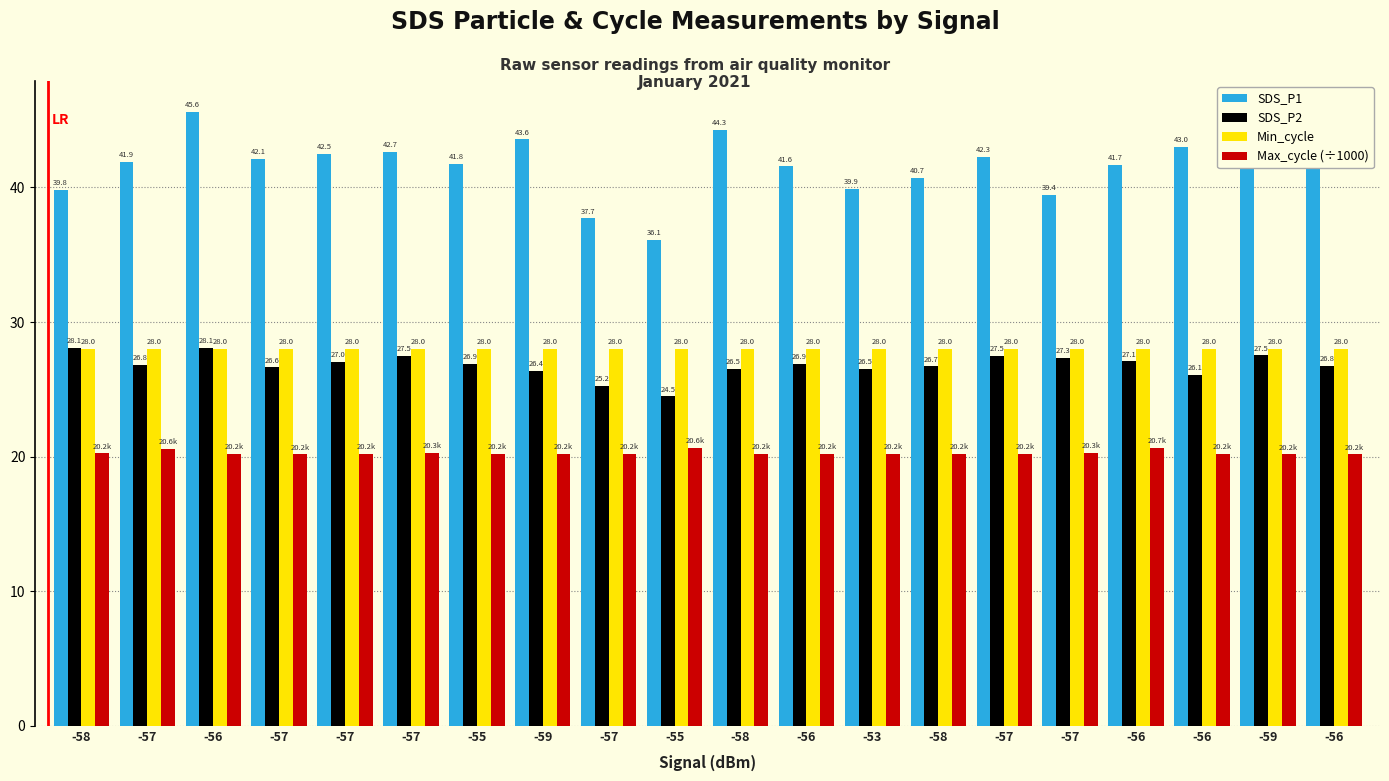

Are the bars horizontal?

No